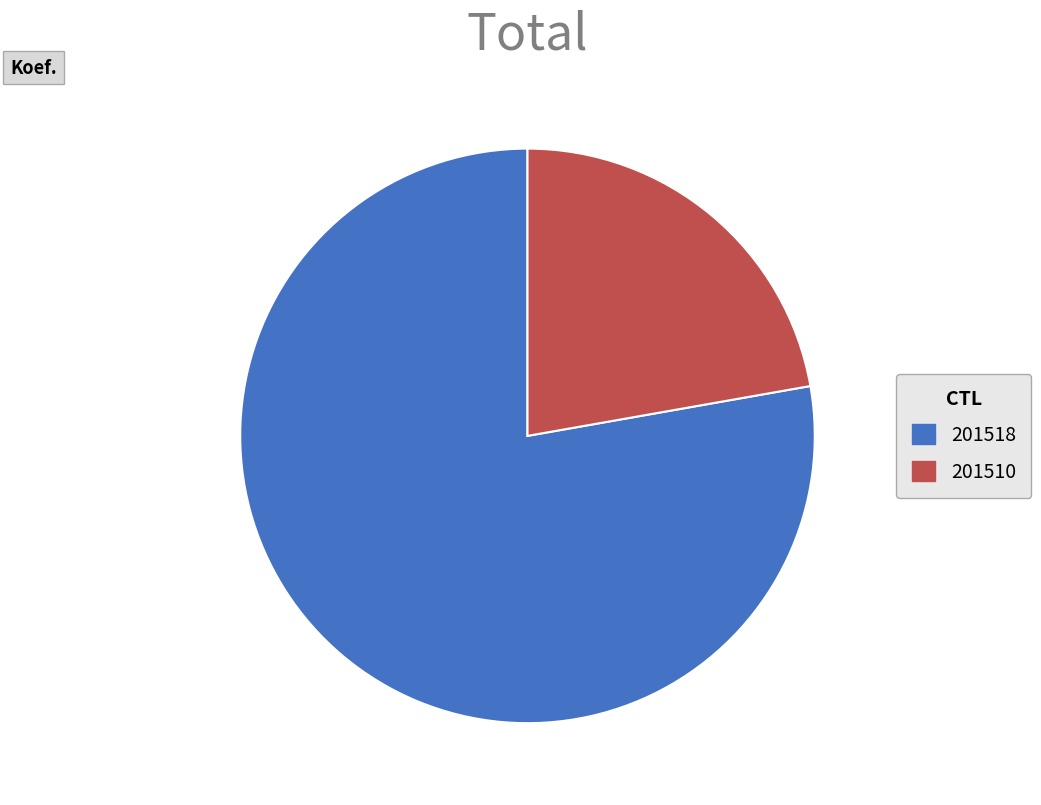

Is it true that 201510 is 22% of the pie?

True